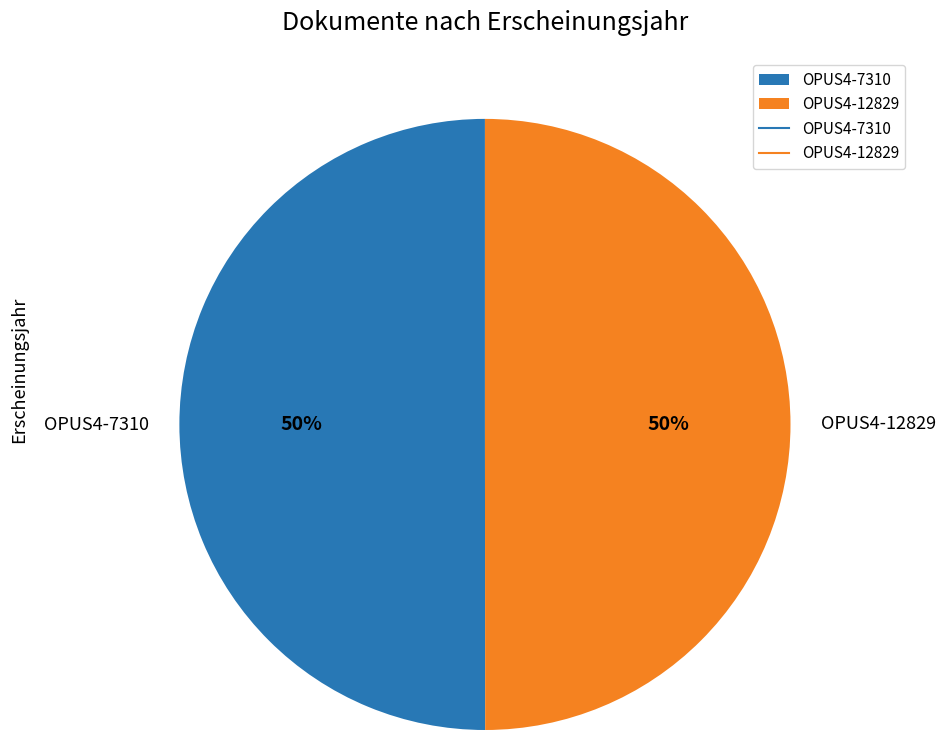

Approximately how many times larger is the value at OPUS4-7310 compared to OPUS4-12829?

1.0